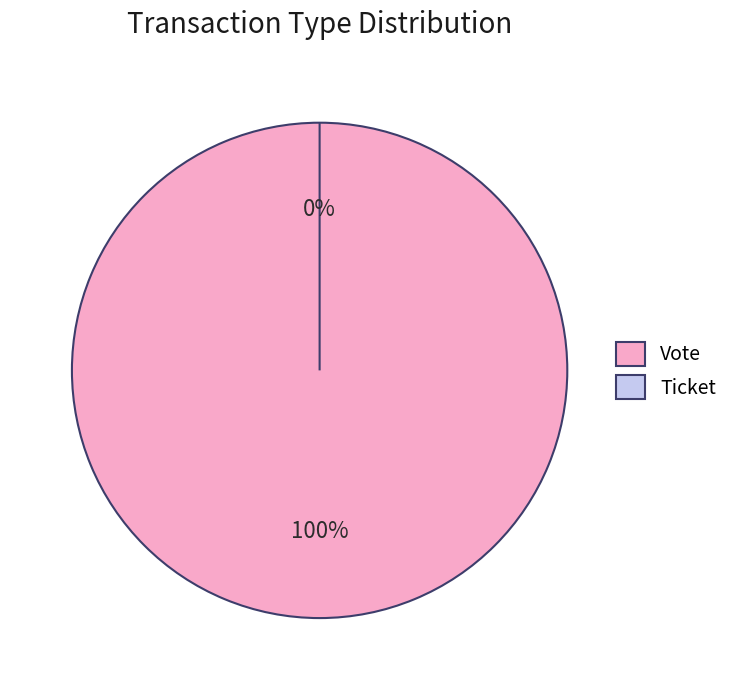

Is it true that Ticket is 1% of the pie?

False